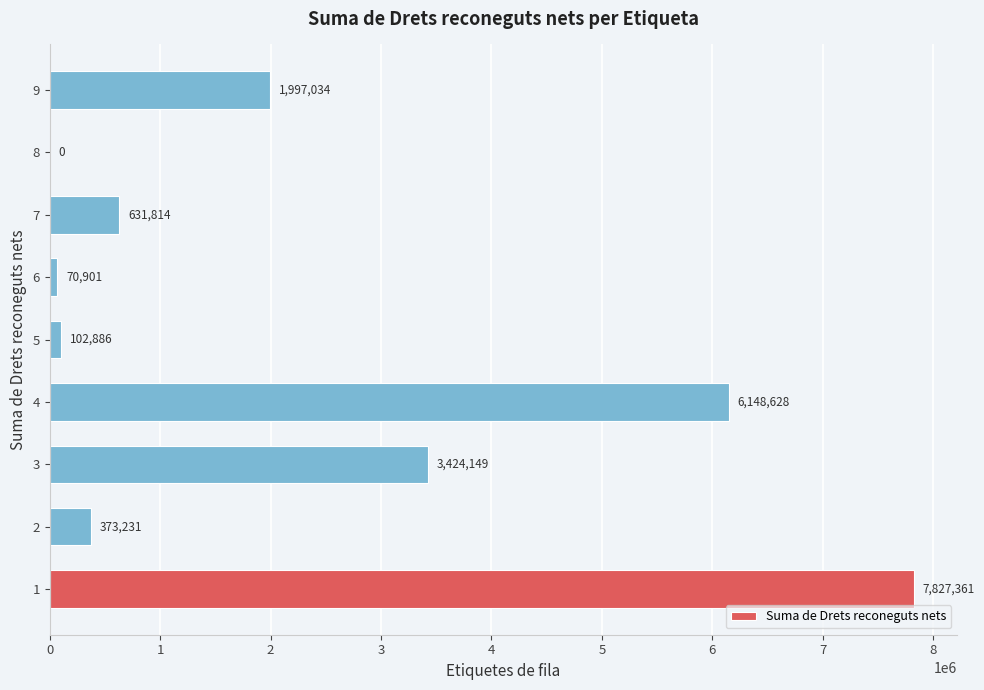

Is it true that the value at 5 is 102885.7?

True